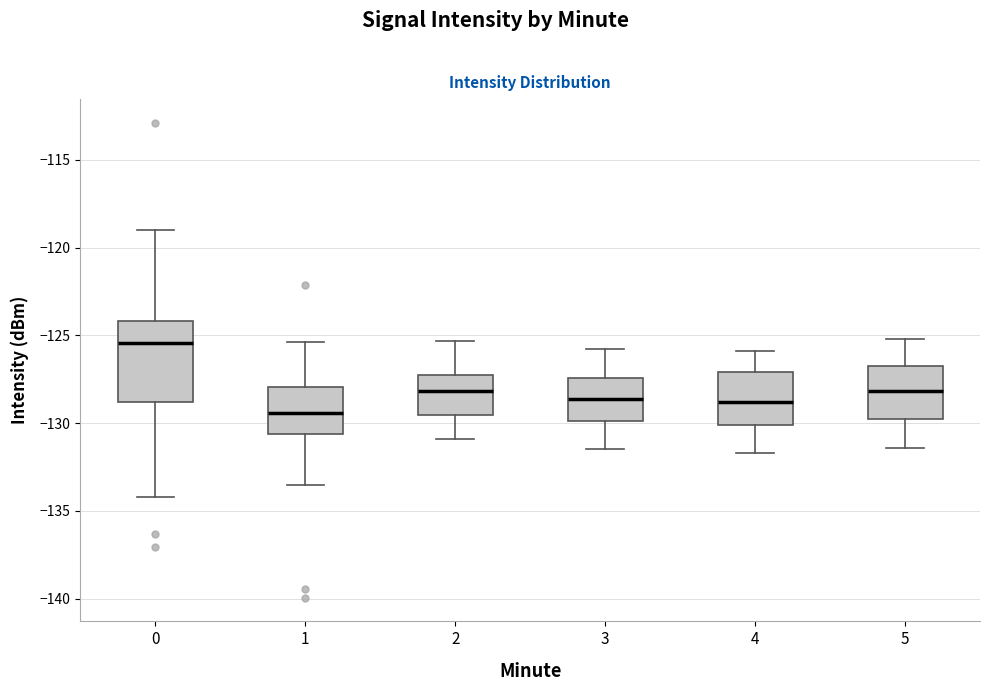

Comparing the boxes themselves (not the whiskers), which one is the tallest?

0